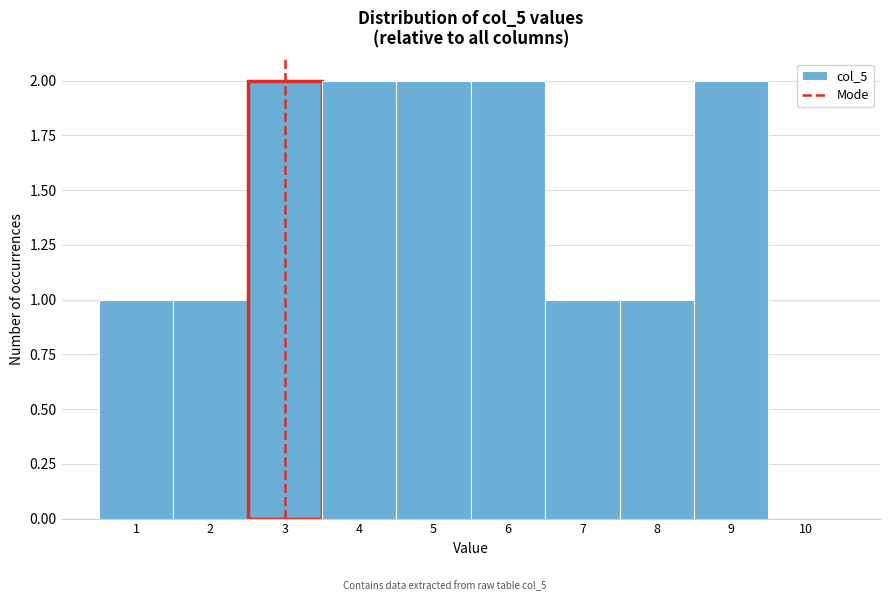

What is the height of the bar covering 7.5 to 8.5 on the x-axis? The values are not printed on the chart, so give them approximately, as read against the axis.

1